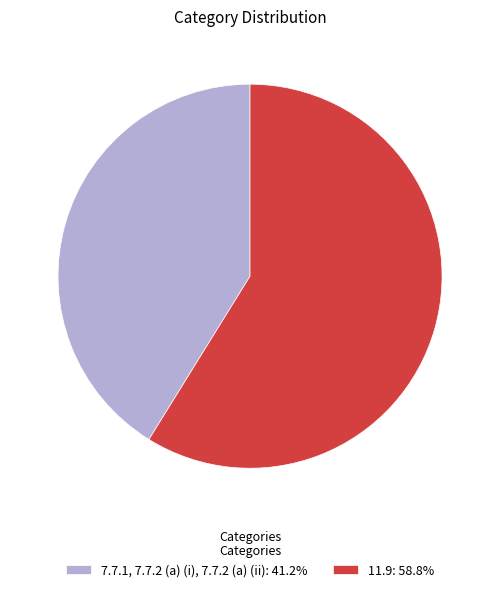

Is there any slice that represents more than half of the pie?

Yes